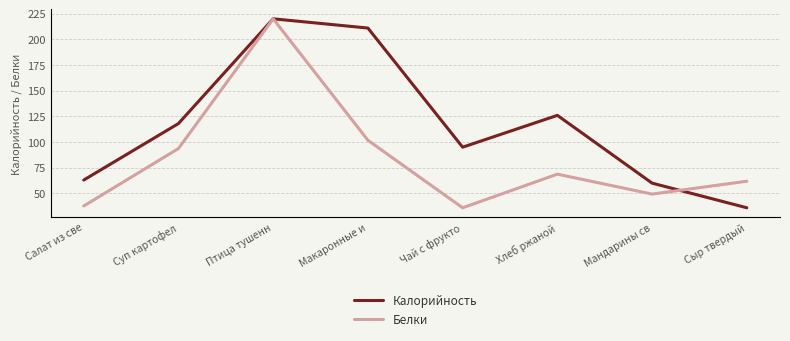

What is the total value across all series at Суп картофел?

122.7